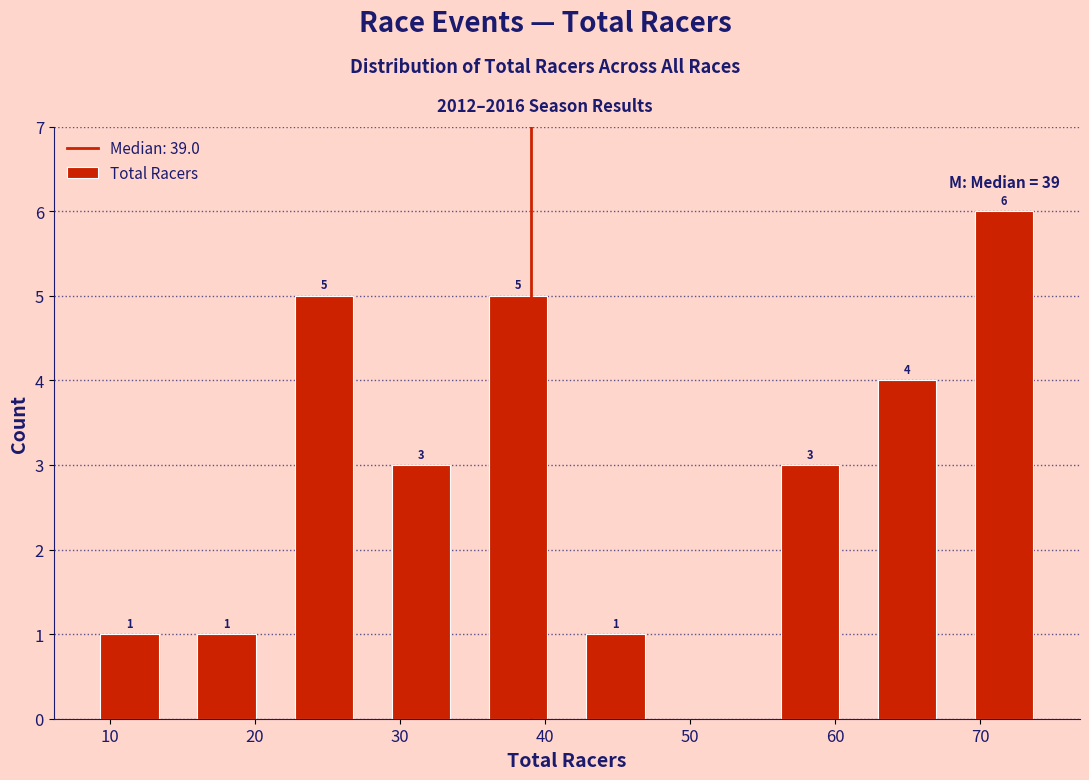

Which range on the x-axis has the tallest bar?

68.3 to 75.0